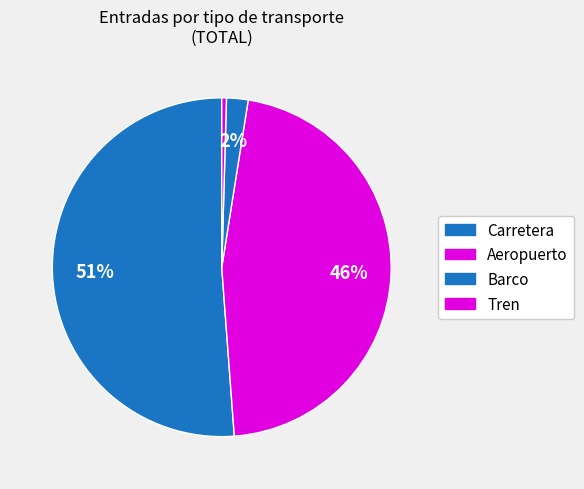

Is there any slice that represents more than half of the pie?

Yes